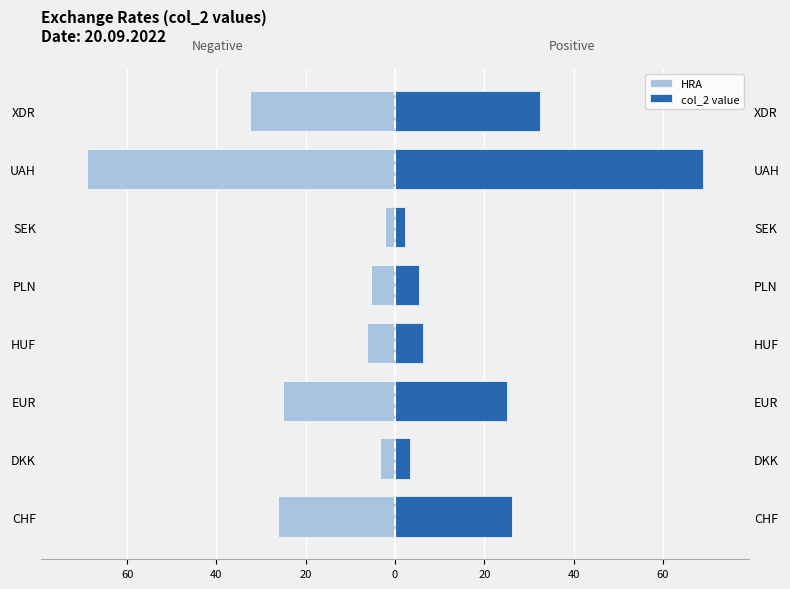

How many data points in col_2 value are above 25?

4